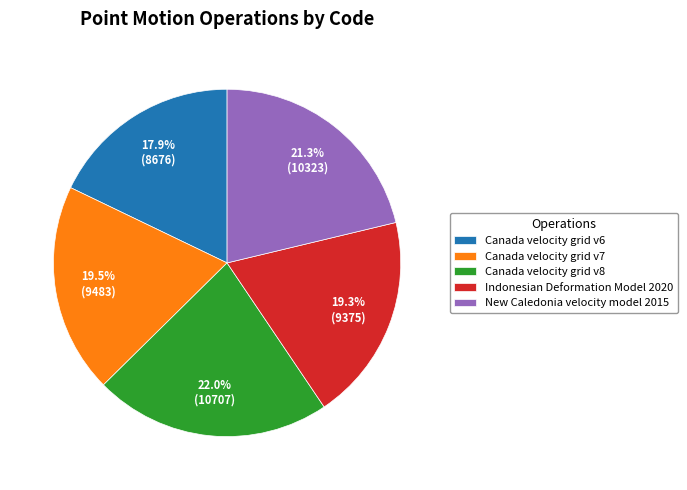

To the nearest percent, what is the difference between the largest and smallest slice percentages?

4%